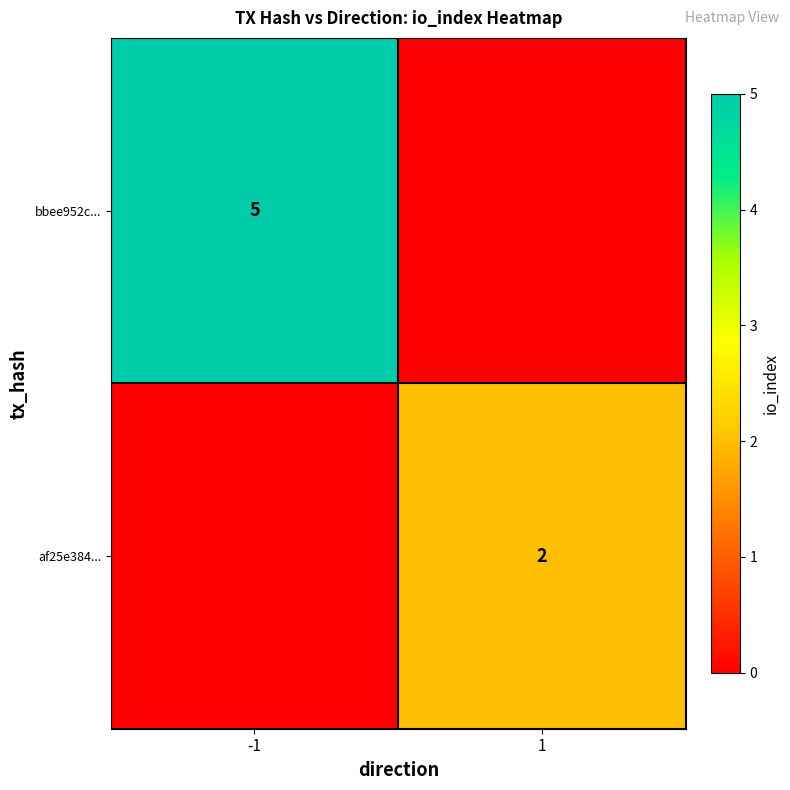

Is the value of bbee952c... at -1 greater than the value of af25e384... at 1?

Yes